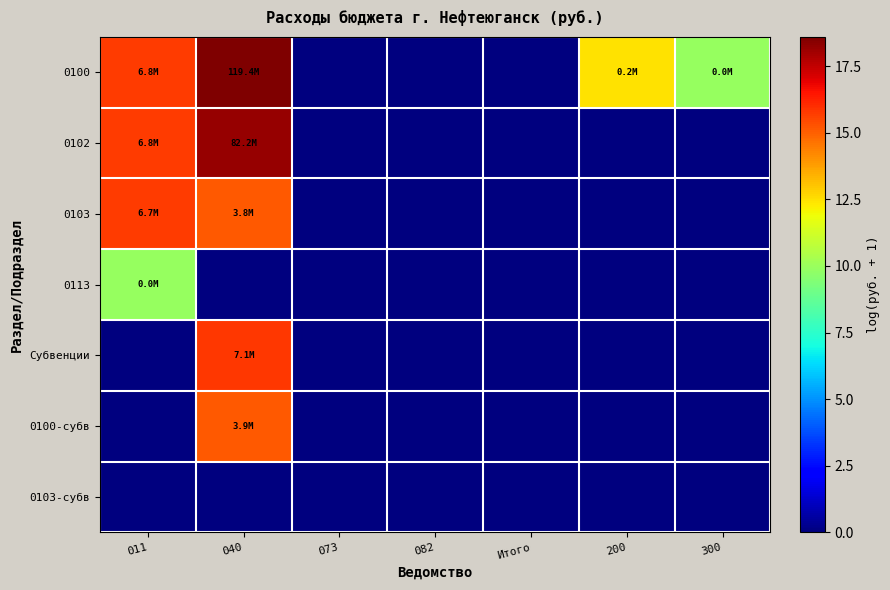

Reading left to right, extract all data points from this chart.

0100: 011=15.7	040=18.6	073=0.0	082=0.0	Итого=0.0	200=12.4	300=9.9
0102: 011=15.7	040=18.2	073=0.0	082=0.0	Итого=0.0	200=0.0	300=0.0
0103: 011=15.7	040=15.2	073=0.0	082=0.0	Итого=0.0	200=0.0	300=0.0
0113: 011=9.9	040=0.0	073=0.0	082=0.0	Итого=0.0	200=0.0	300=0.0
Субвенции: 011=0.0	040=15.8	073=0.0	082=0.0	Итого=0.0	200=0.0	300=0.0
0100-субв: 011=0.0	040=15.2	073=0.0	082=0.0	Итого=0.0	200=0.0	300=0.0
0103-субв: 011=0.0	040=0.0	073=0.0	082=0.0	Итого=0.0	200=0.0	300=0.0